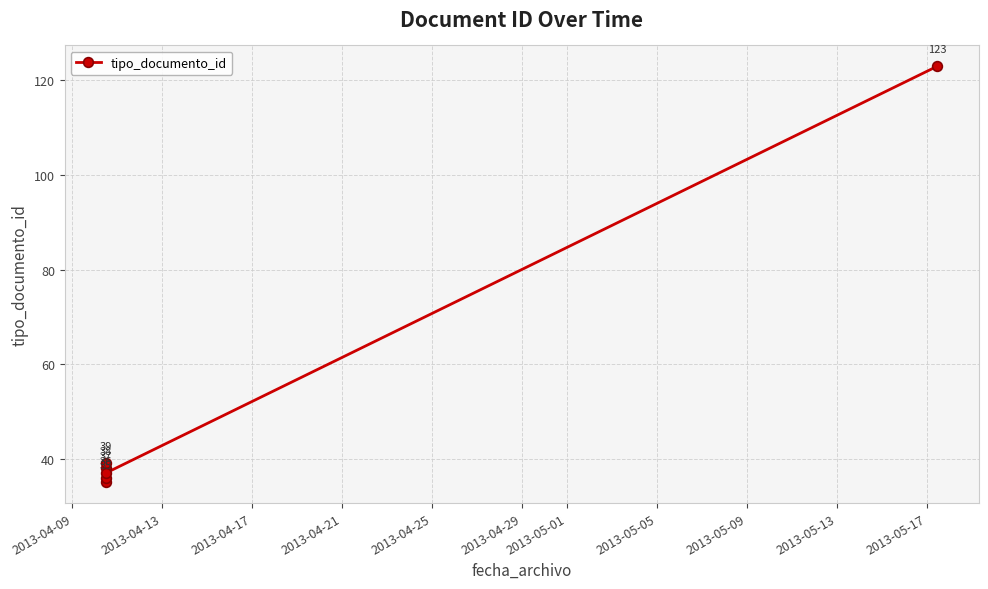

True or false: the data shows 23 at 2013-04-21.

False